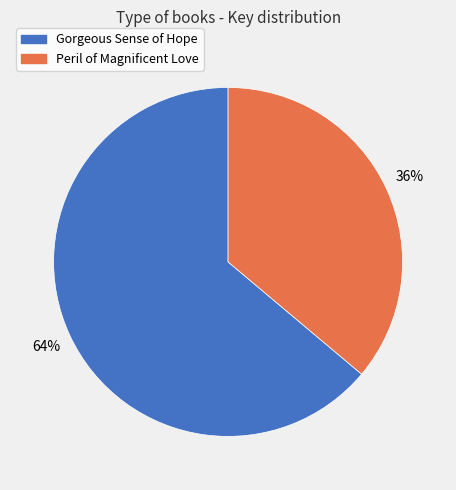

True or false: Gorgeous Sense of Hope accounts for 64% of the total.

True